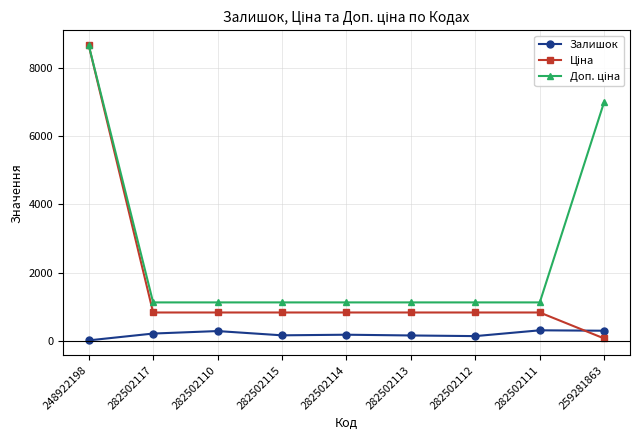

The Залишок series shows 15.0 at 248922198. True or false?

True